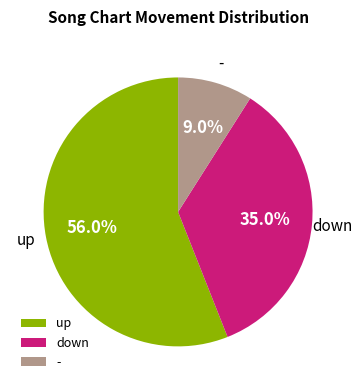

To the nearest percent, what is the combined percentage of up and down?

91%